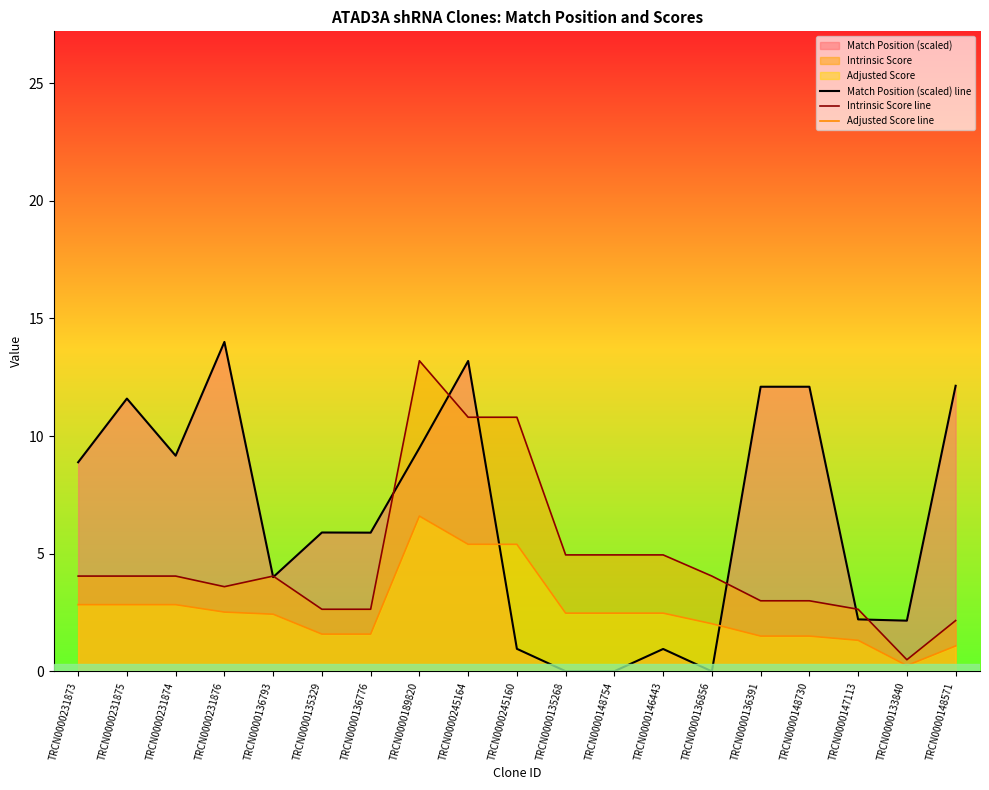

What is the maximum value shown in the chart?

14.0